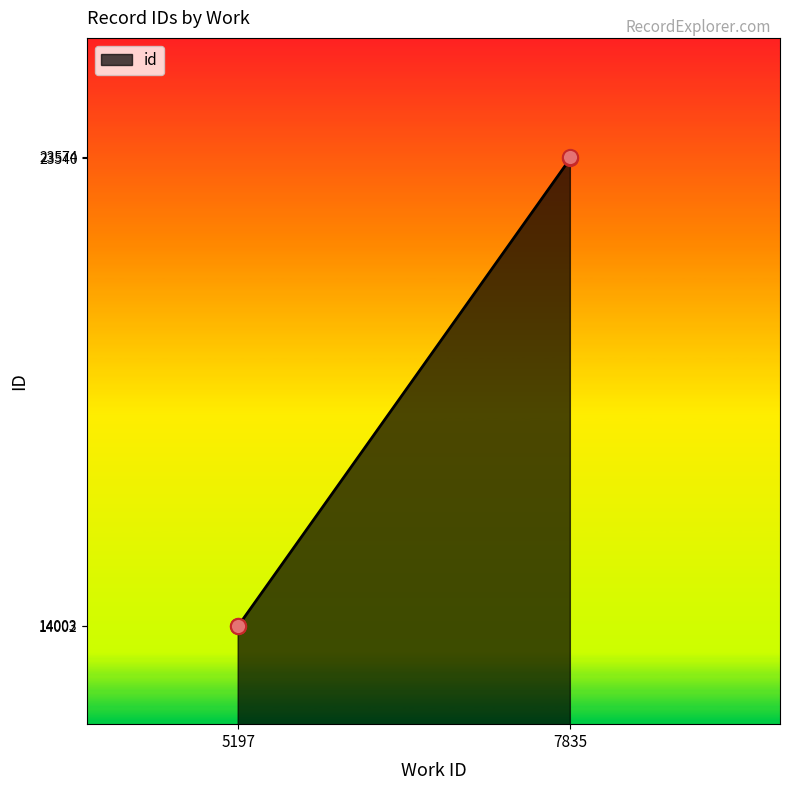

Which has a higher value, 7835 or 7835?

7835